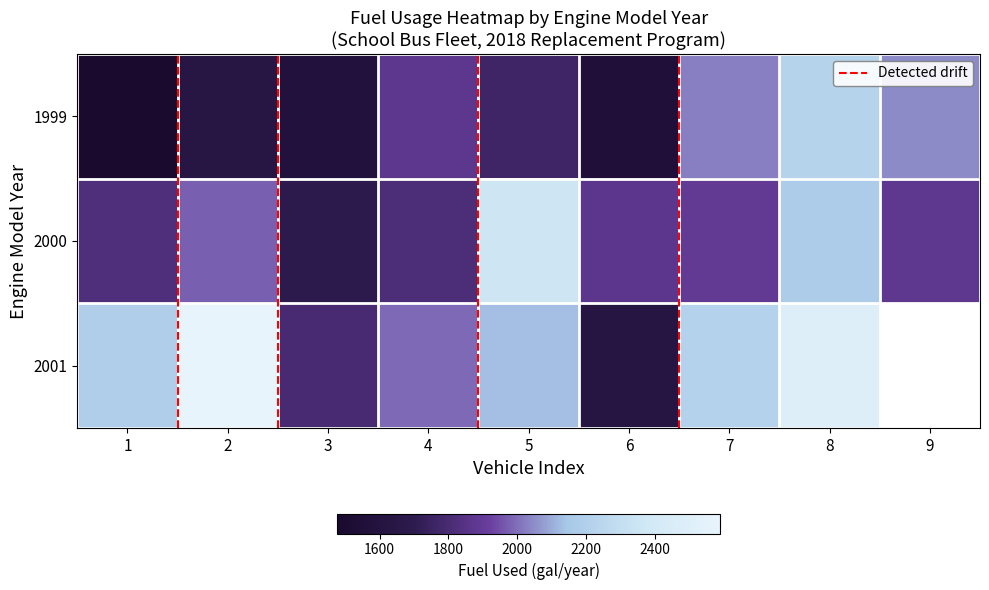

The value of 1999 at 3 is 2212.1. True or false?

False